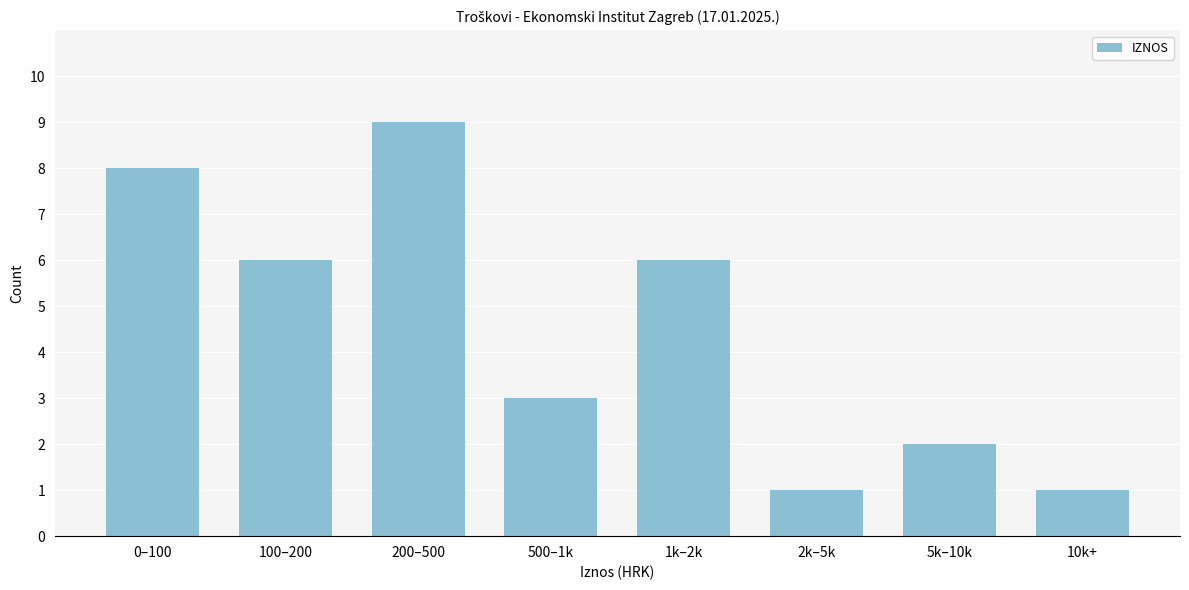

Reading right to left, what are all the values shown in this chart?

10k+=1	5k–10k=2	2k–5k=1	1k–2k=6	500–1k=3	200–500=9	100–200=6	0–100=8